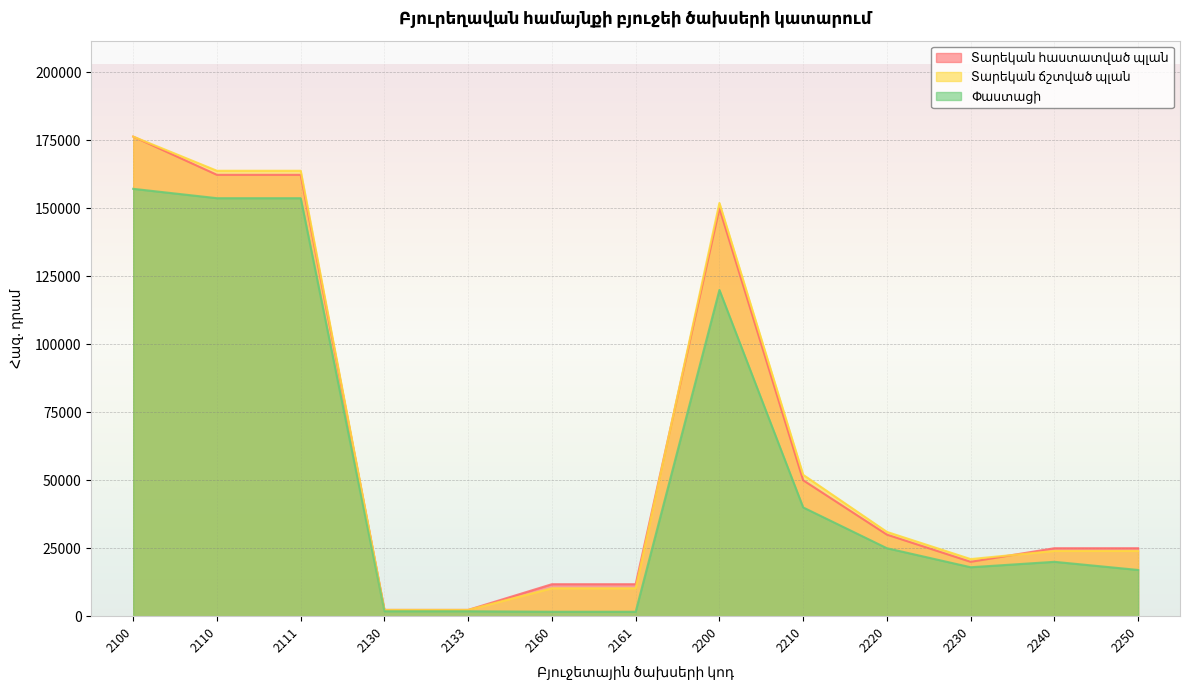

What is the value of the Տարեկան ճշտված պլան point at the 5th from the left?

2310.0